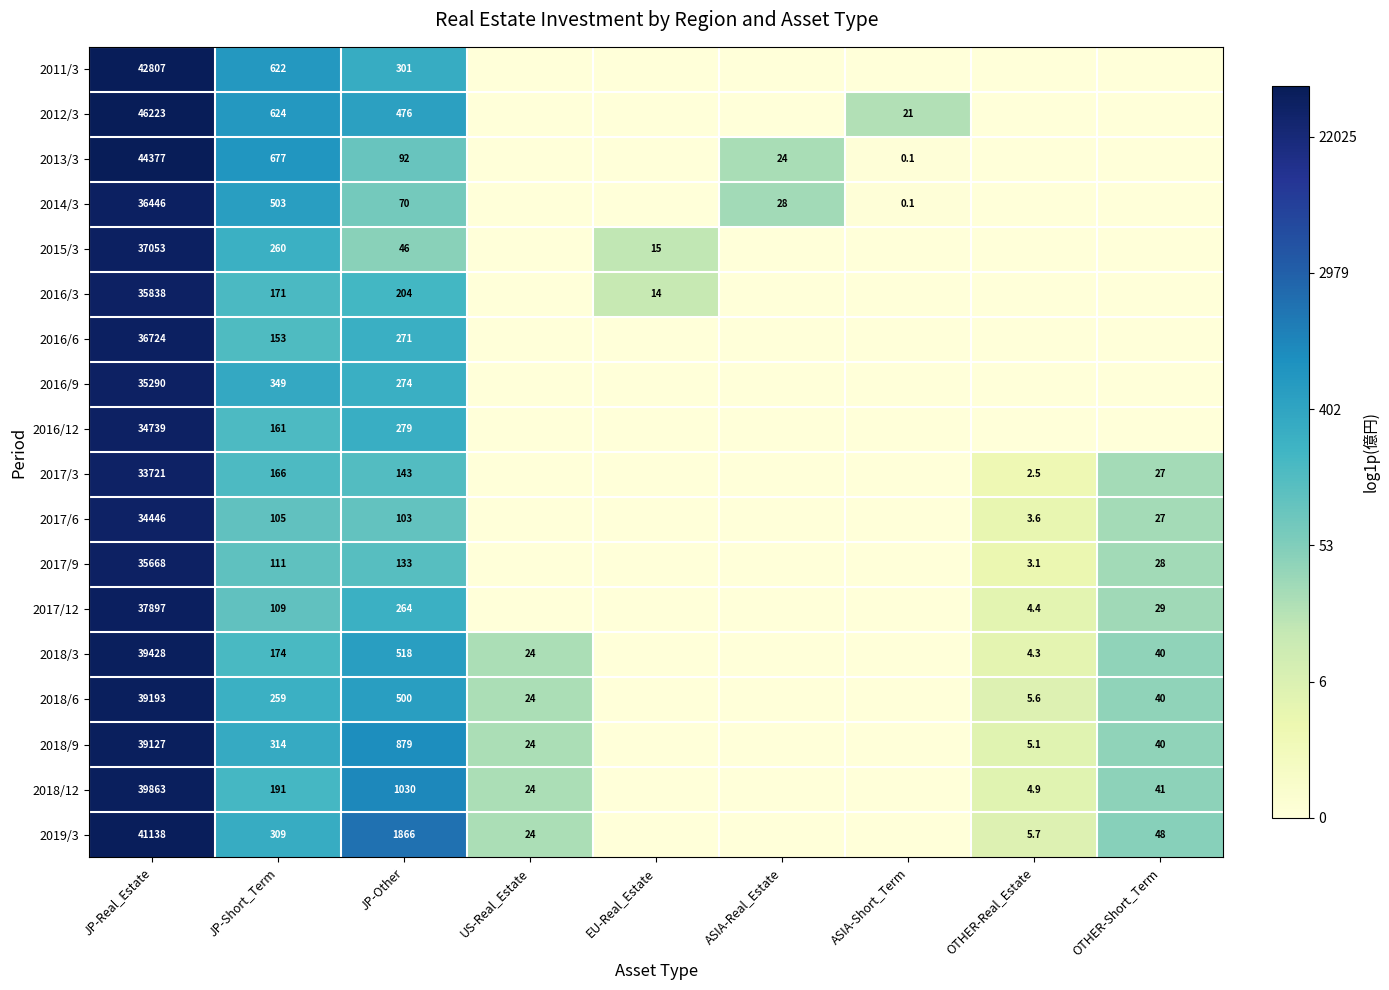

What is the difference between the 2016/3 values at JP-Real_Estate and JP-Other?

35634.0